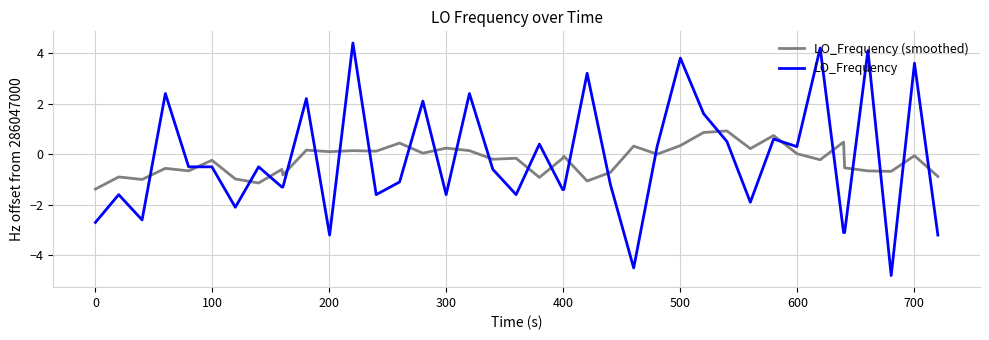

Rank the series by their maximum value, from lowest to highest.

LO_Frequency (smoothed), LO_Frequency